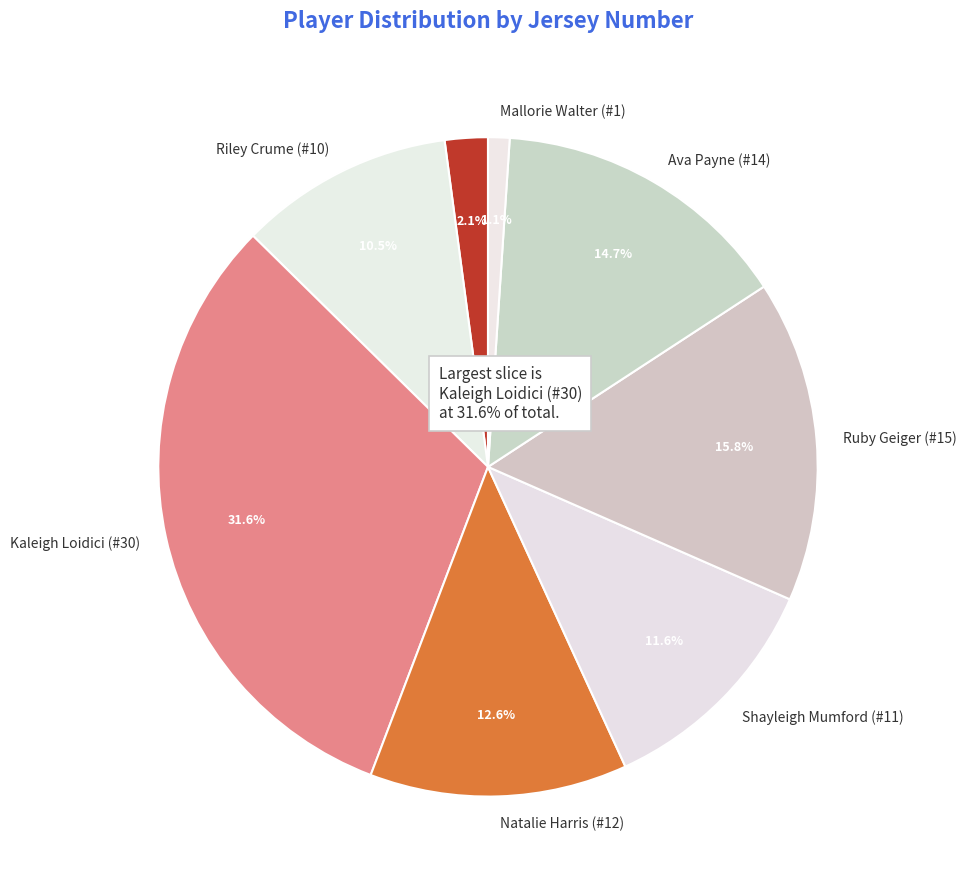

Combined, what portion of the pie is Natalie Harris (#12) and Mallorie Walter (#1)?

13.7%